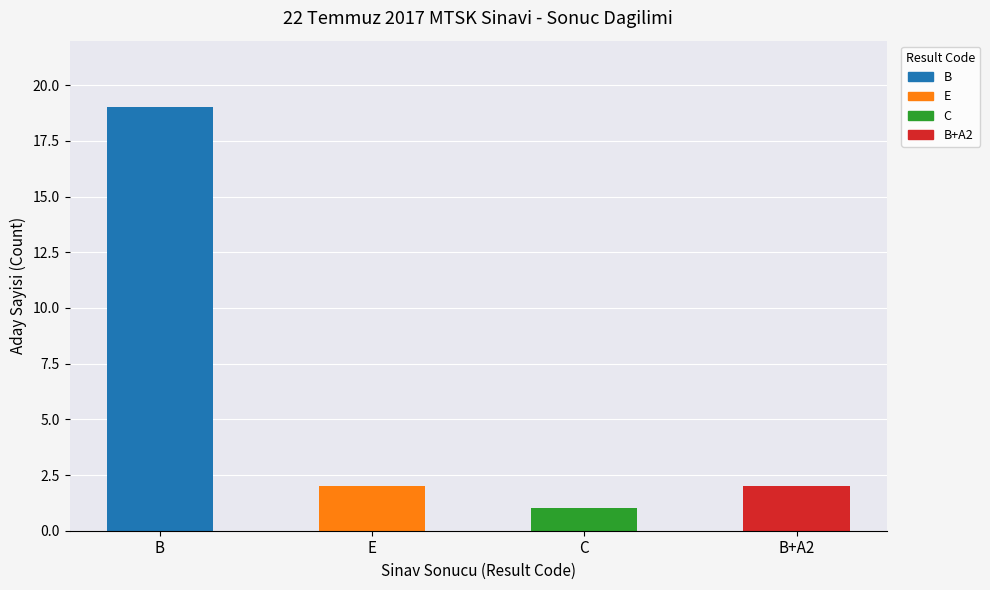

What is the change in value from B to C?

-18